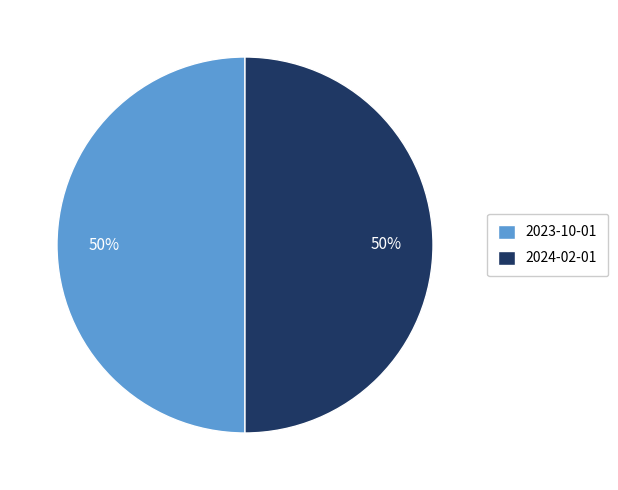

The 2024-02-01 slice represents 56% of the pie. True or false?

False